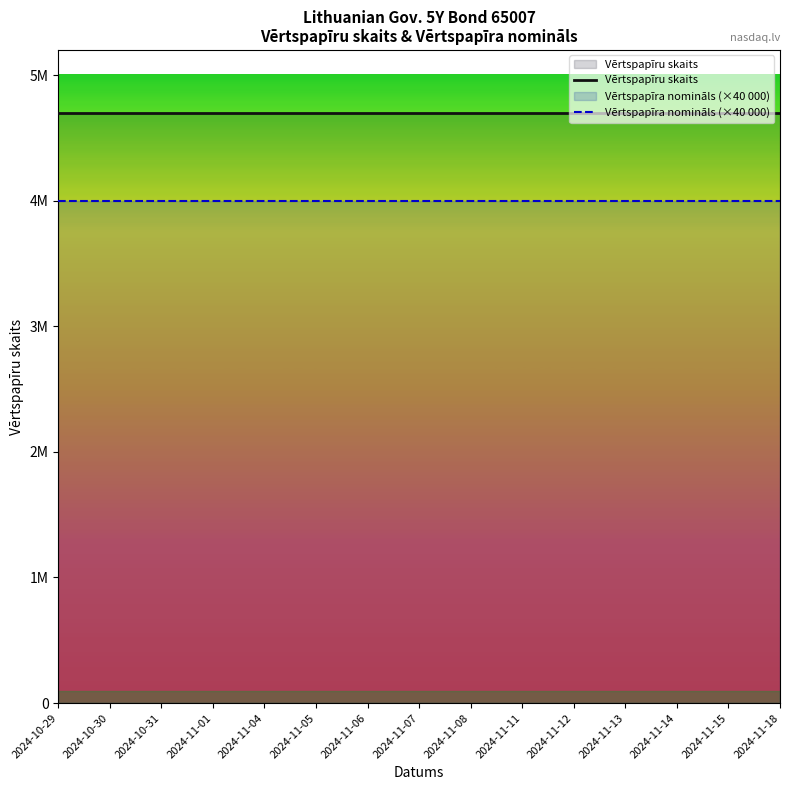

Does the chart display data point markers on the line(s)?

No